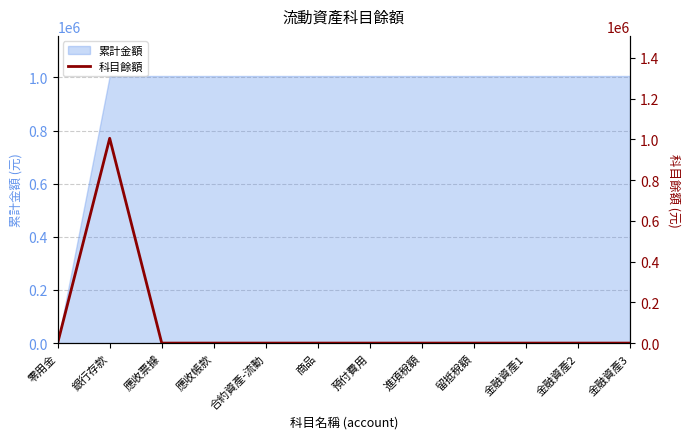

How many positive values are there?

1